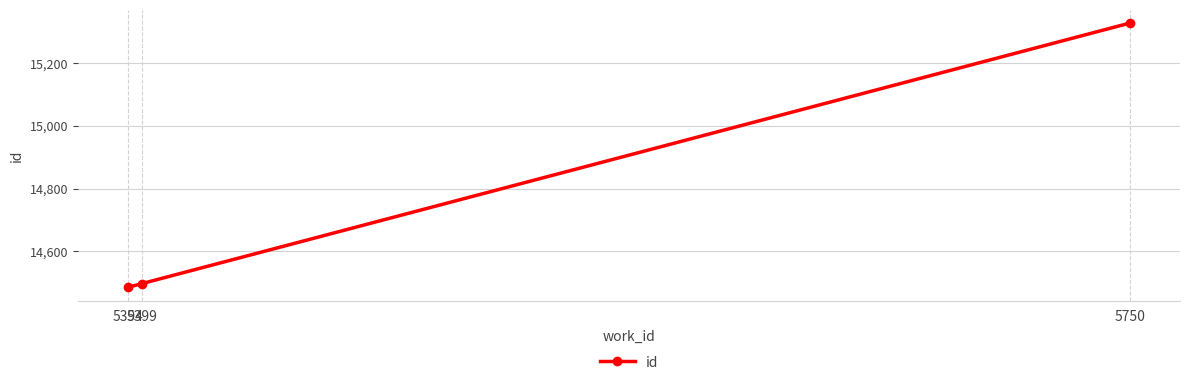

What is the ratio of the value at 5750 to the value at 5394?

1.1